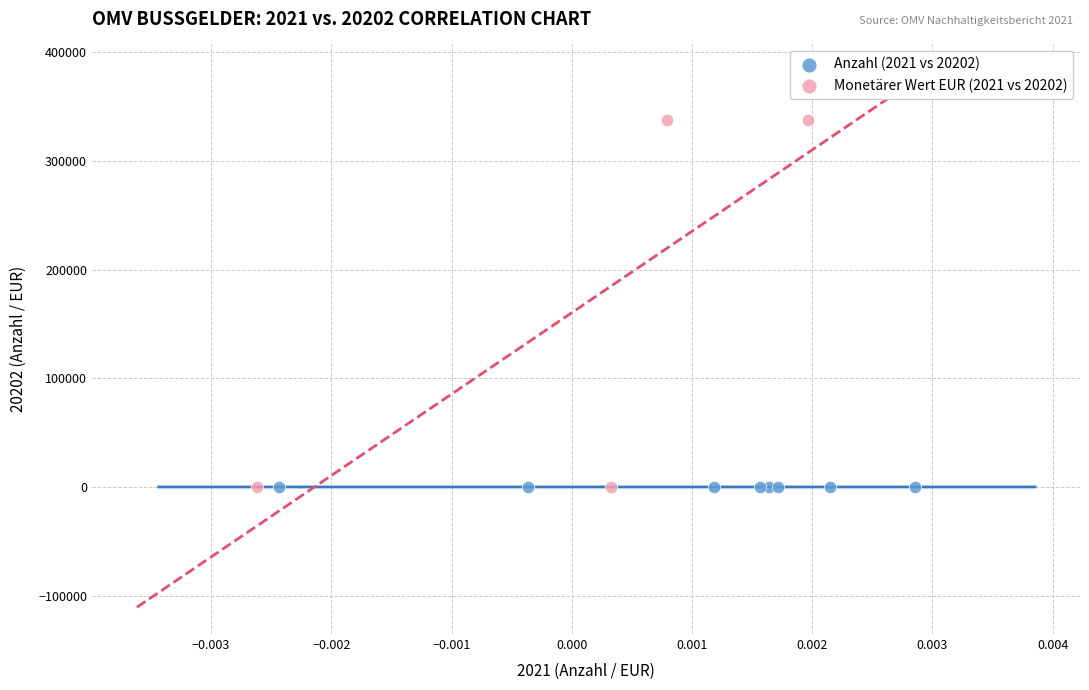

Which series has the largest Y range (max minus min)?

Monetärer Wert EUR (2021 vs 20202)